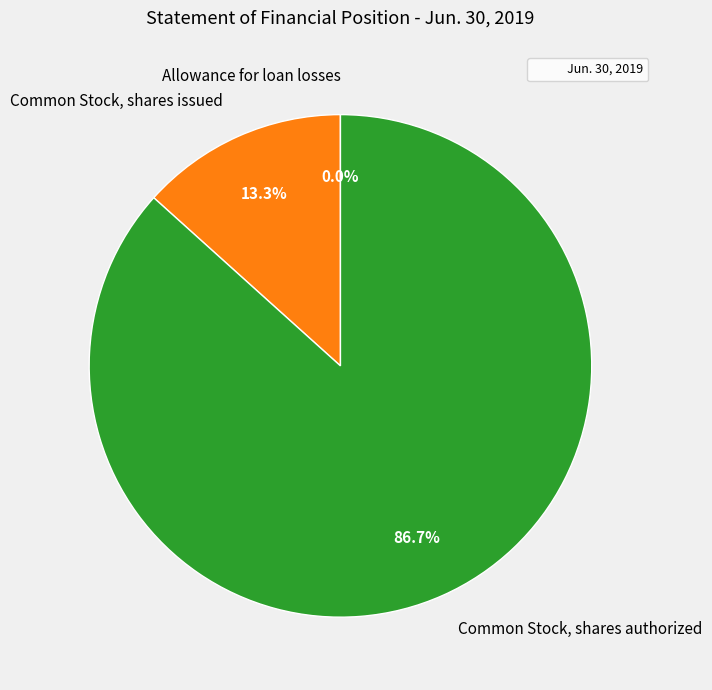

What percentage is NOT represented by Common Stock, shares issued?

86.7%